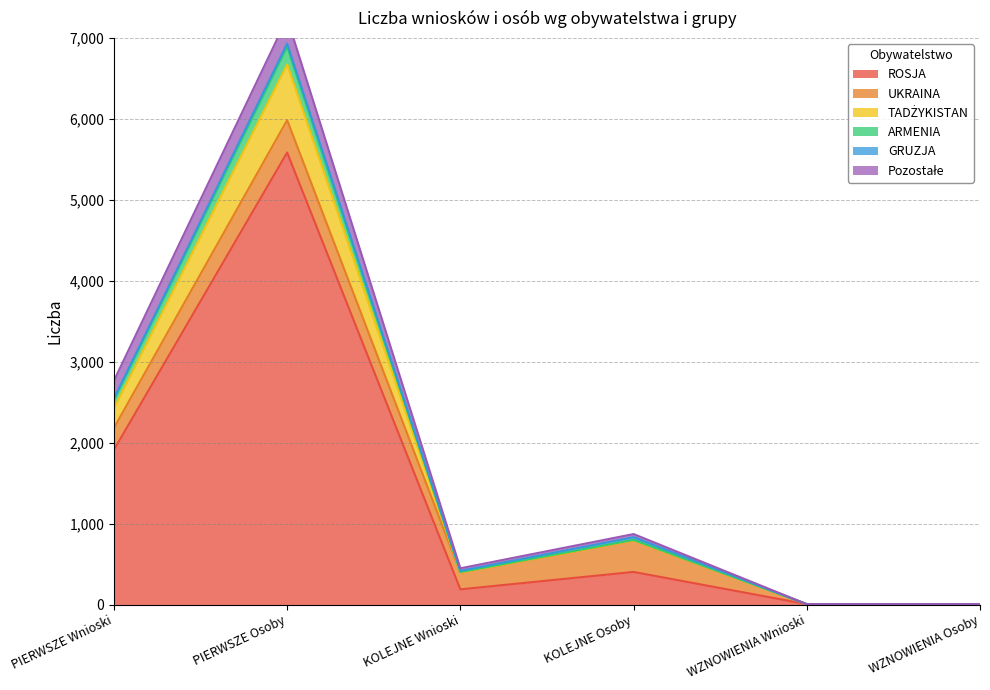

The ARMENIA series shows 8 at WZNOWIENIA Osoby. True or false?

False